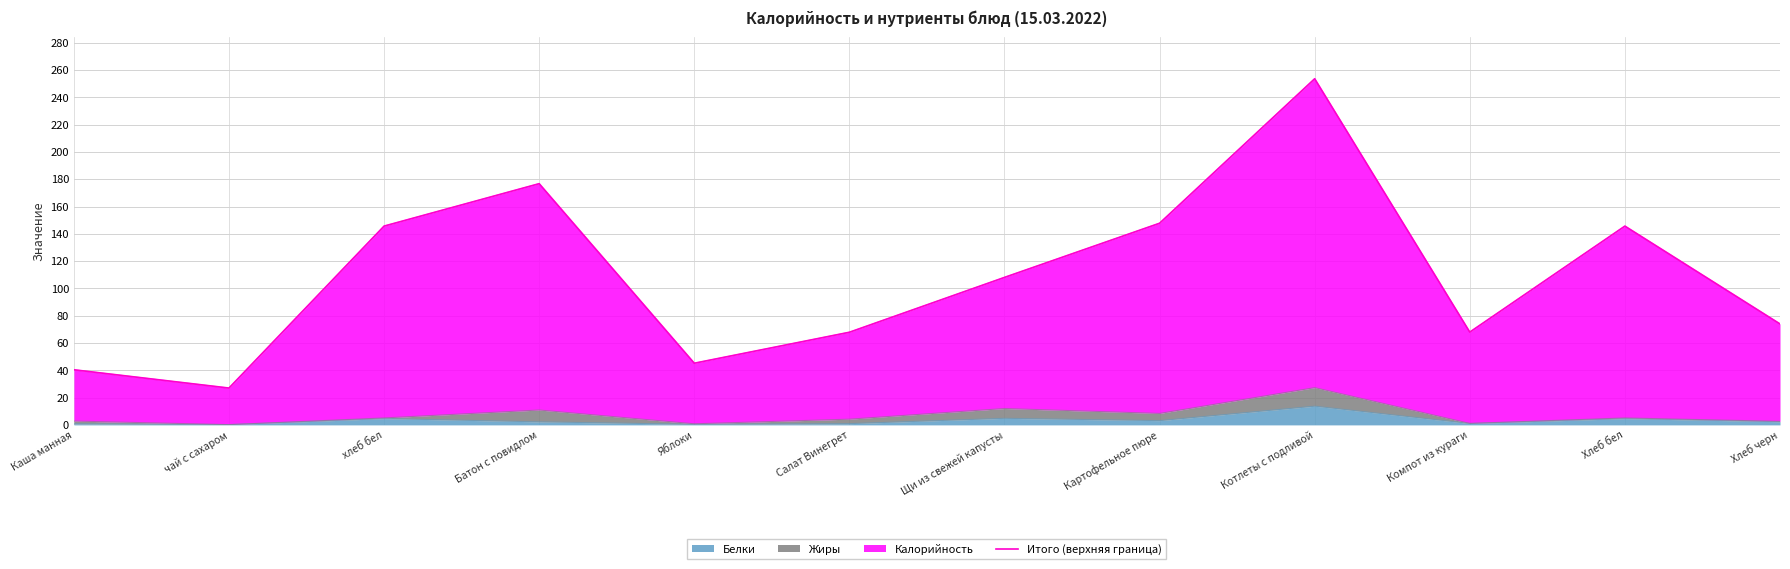

What value does the data have at Хлеб черн?

74.0